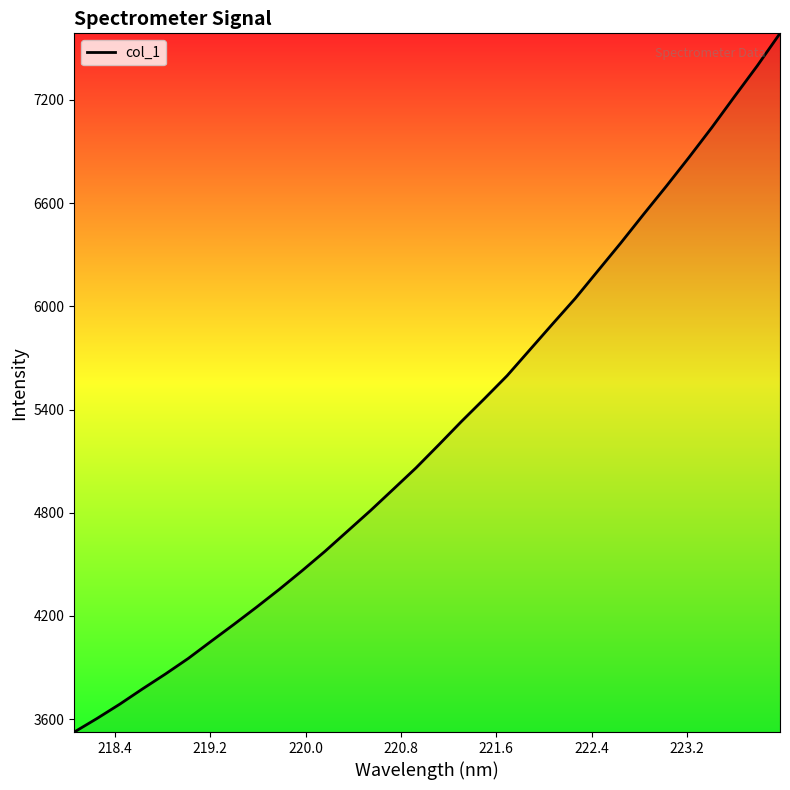

What is the smallest value displayed?

3525.3